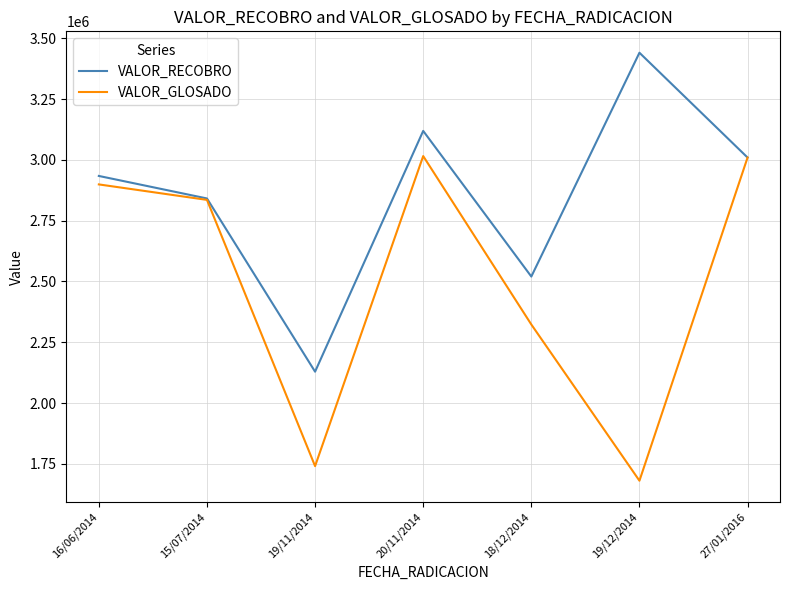

What is the minimum value for VALOR_GLOSADO?

1681260.0